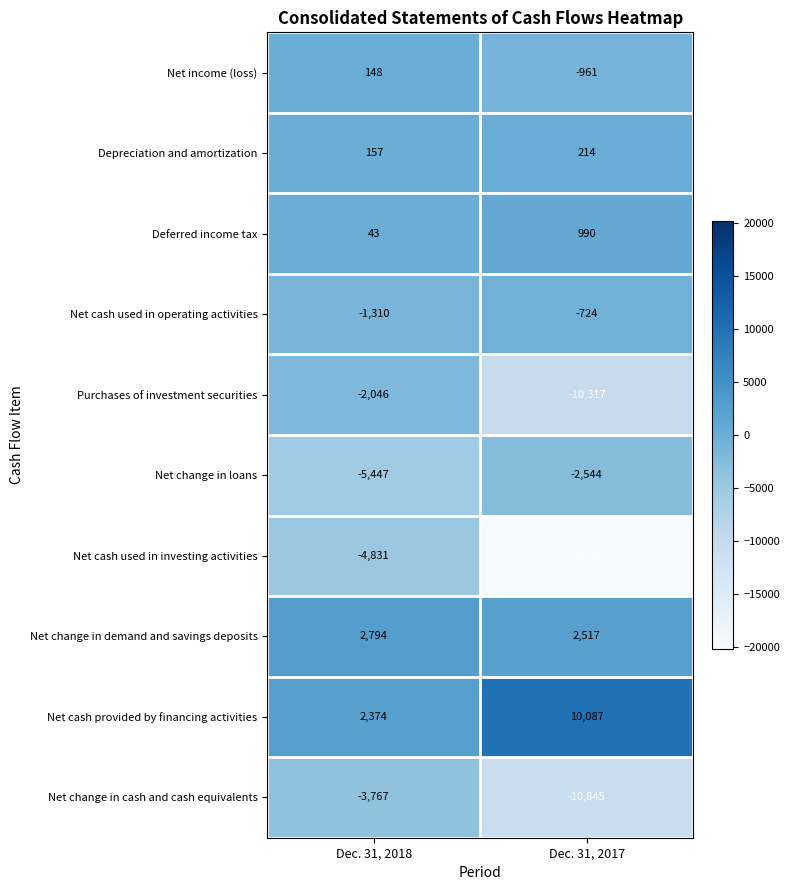

At Dec. 31, 2018, list the series in order from largest to smallest.

Net change in demand and savings deposits, Net cash provided by financing activities, Depreciation and amortization, Net income (loss), Deferred income tax, Net cash used in operating activities, Purchases of investment securities, Net change in cash and cash equivalents, Net cash used in investing activities, Net change in loans